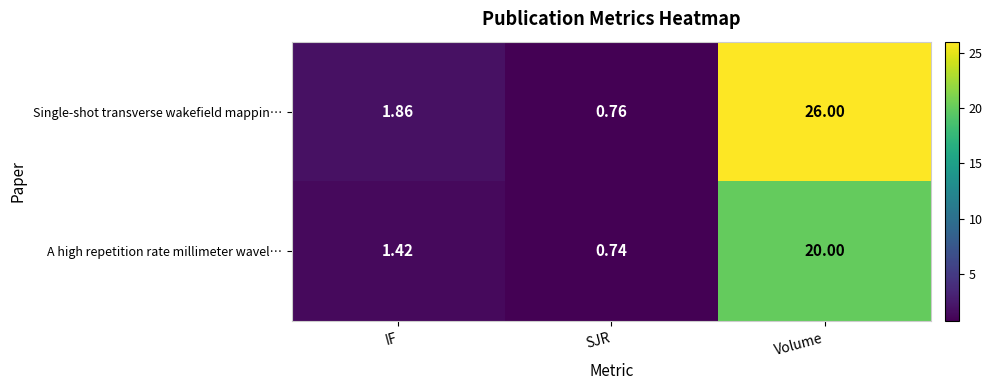

Which category has the highest value across all series?

Volume